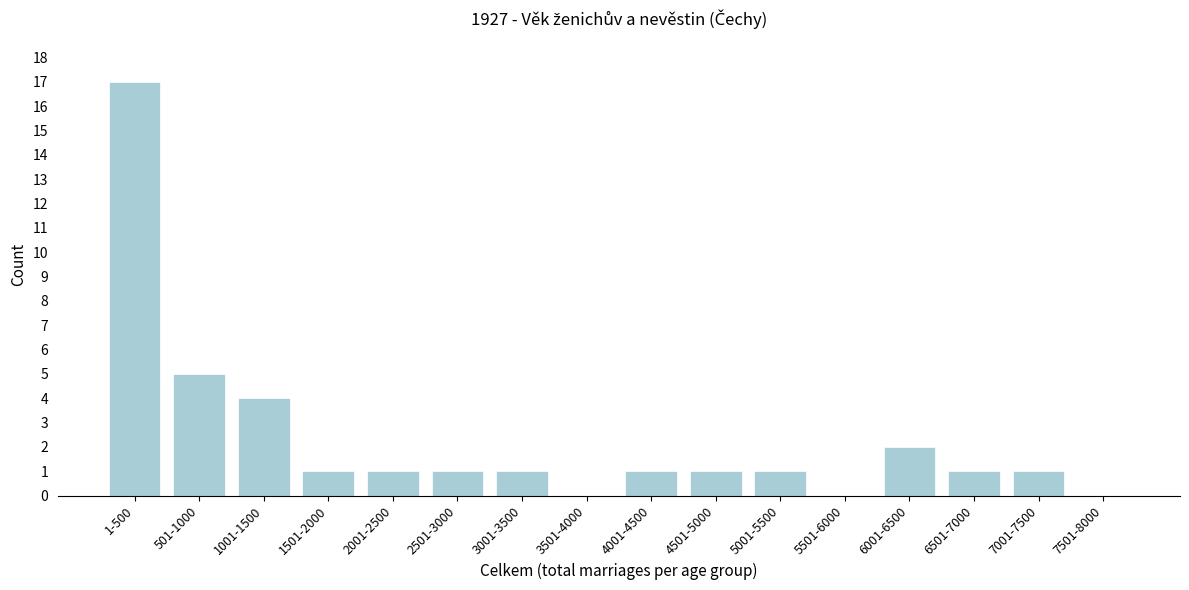

Reading left to right, transcribe all the data shown in this chart.

1-500=17	501-1000=5	1001-1500=4	1501-2000=1	2001-2500=1	2501-3000=1	3001-3500=1	3501-4000=0	4001-4500=1	4501-5000=1	5001-5500=1	5501-6000=0	6001-6500=2	6501-7000=1	7001-7500=1	7501-8000=0